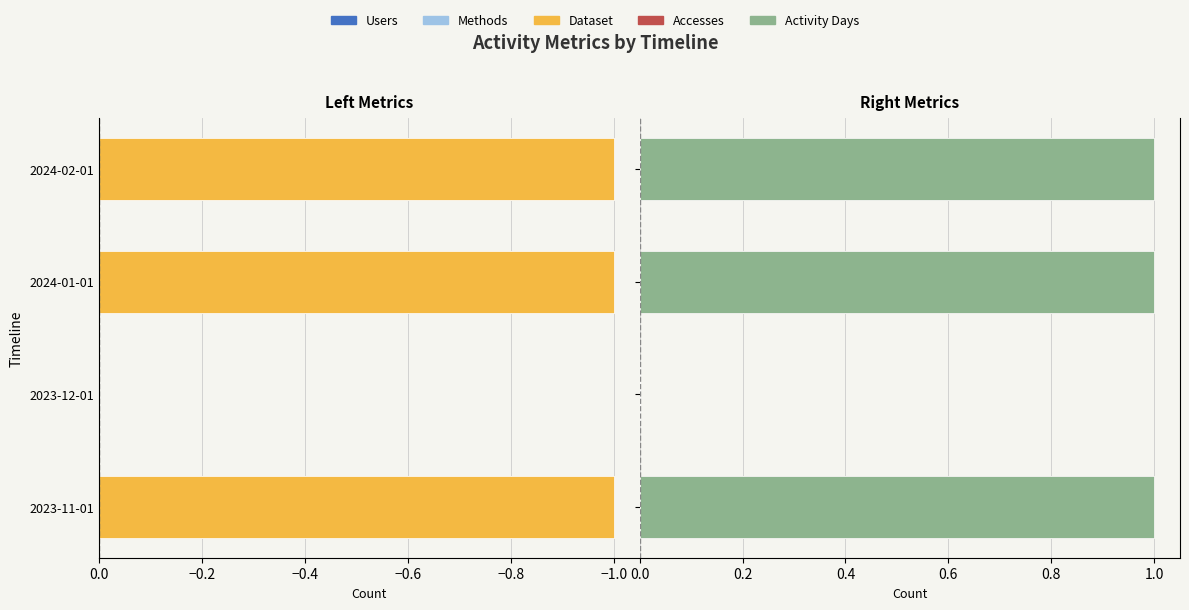

The Accesses series shows 0 at 2023-11-01. True or false?

False